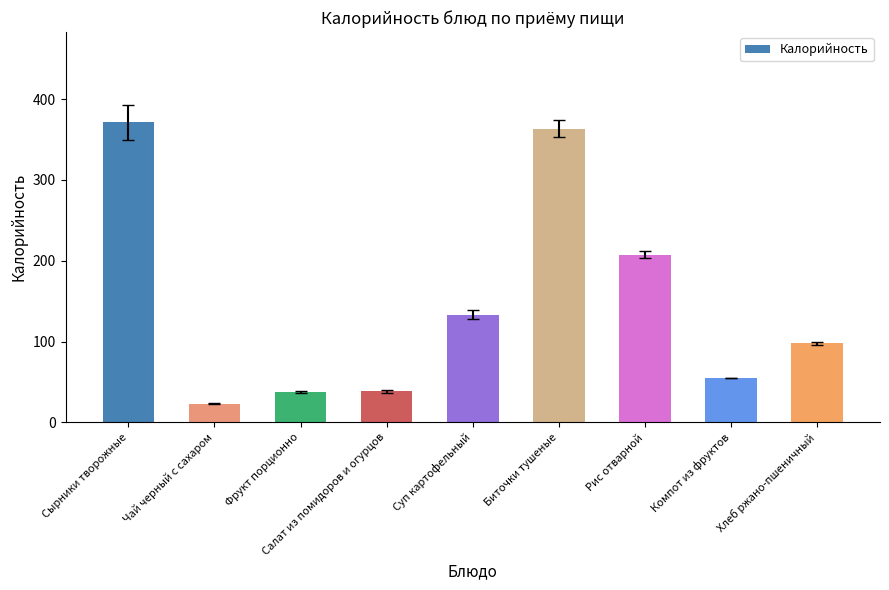

Between Сырники творожные and Рис отварной, which is larger?

Сырники творожные